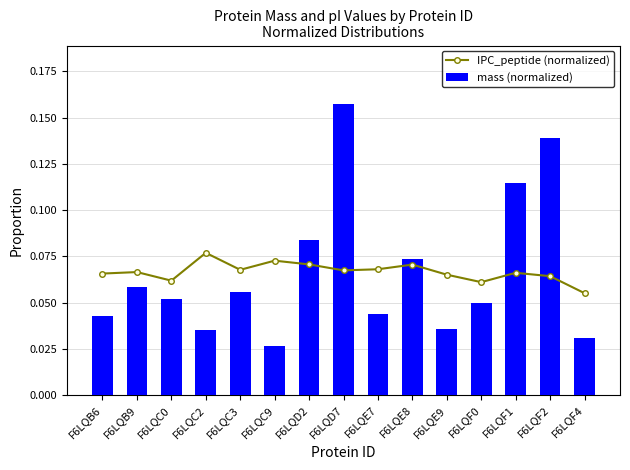

The mass (normalized) series shows 0.2 at F6LQF2. True or false?

False